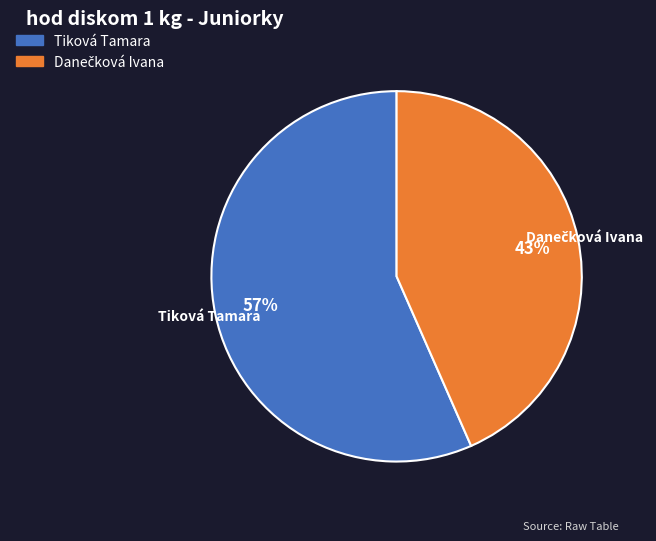

To the nearest percent, what portion does Tiková Tamara represent?

57%